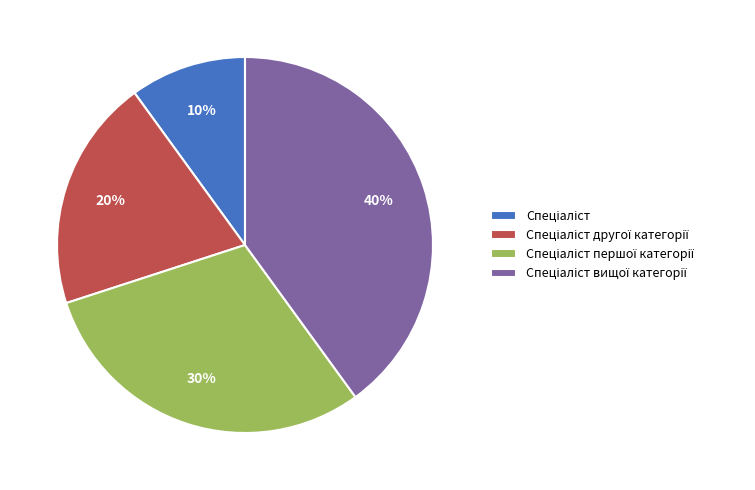

To the nearest percent, what is the average slice percentage?

25%